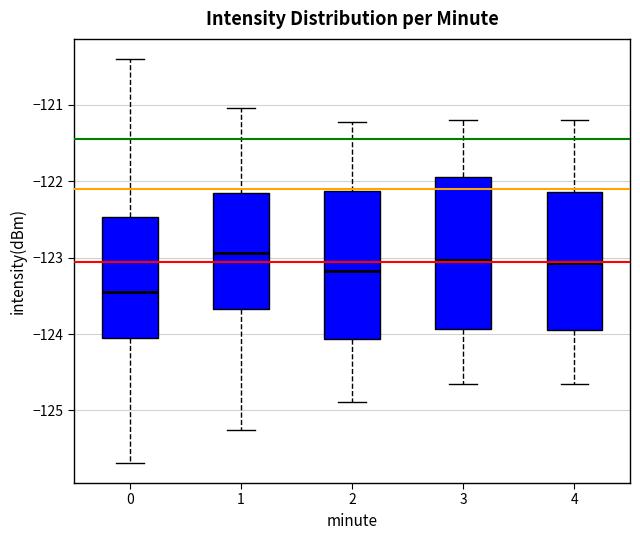

Reading left to right, transcribe this box plot: for each box, give where its median line is, the range the box spans, and where its two whiskers end, as read against the y-axis. The values are not printed on the chart, so give them approximately, as read against the axis.

0: median -123.4, box -124.1 to -122.5, whiskers -125.7 to -120.4
1: median -122.9, box -123.7 to -122.2, whiskers -125.3 to -121.0
2: median -123.2, box -124.1 to -122.1, whiskers -124.9 to -121.2
3: median -123.0, box -123.9 to -121.9, whiskers -124.6 to -121.2
4: median -123.1, box -123.9 to -122.1, whiskers -124.6 to -121.2